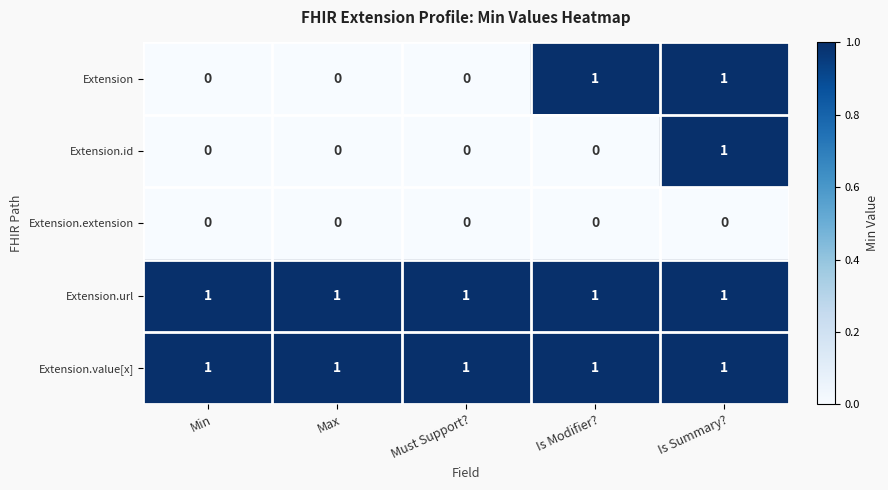

What is the total value across all series at Is Modifier??

3